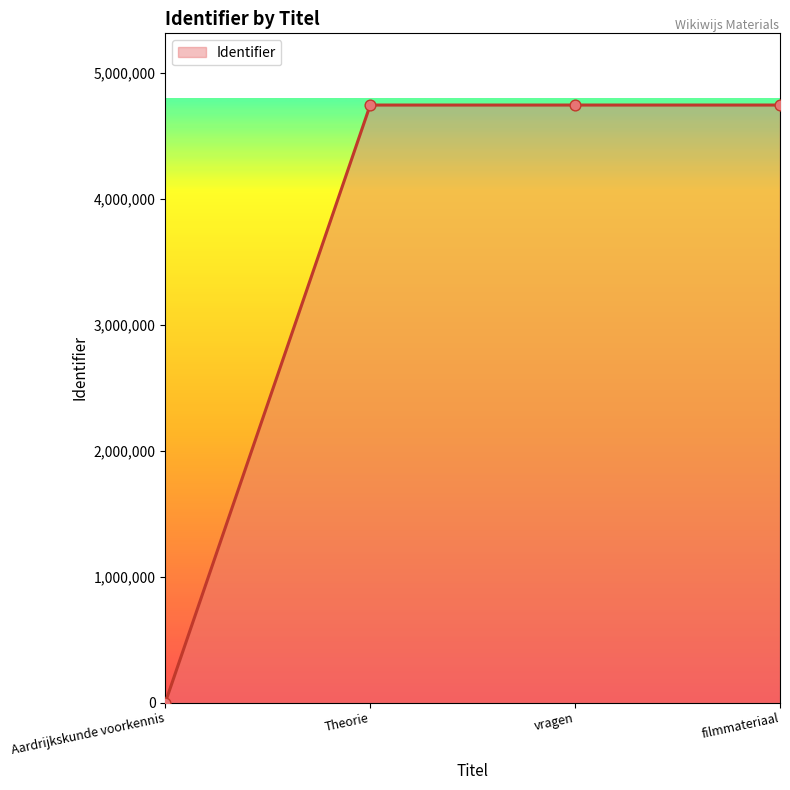

Approximately how many times larger is the value at filmmateriaal compared to Theorie?

1.0